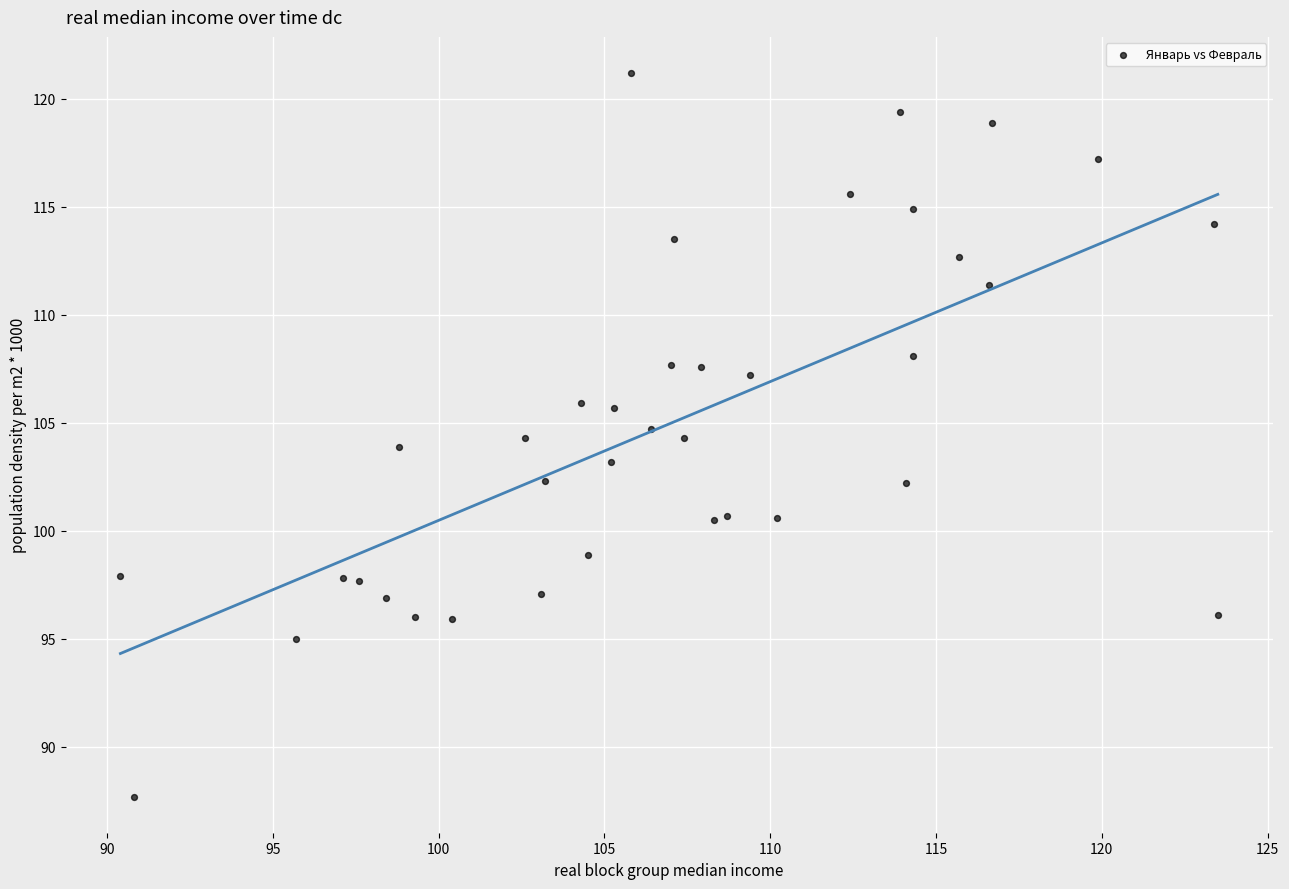

What is the range of X values (max minus min)?

33.1